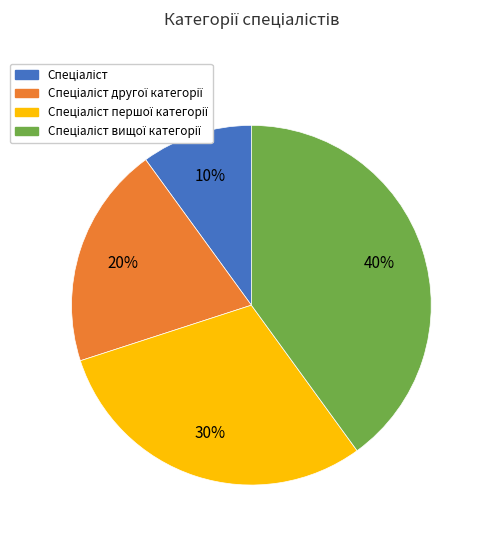

Is there a majority slice in this chart?

No